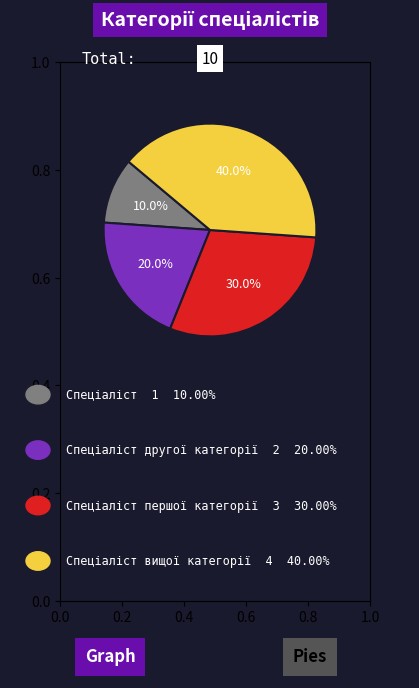

Count the number of slices in the pie.

4